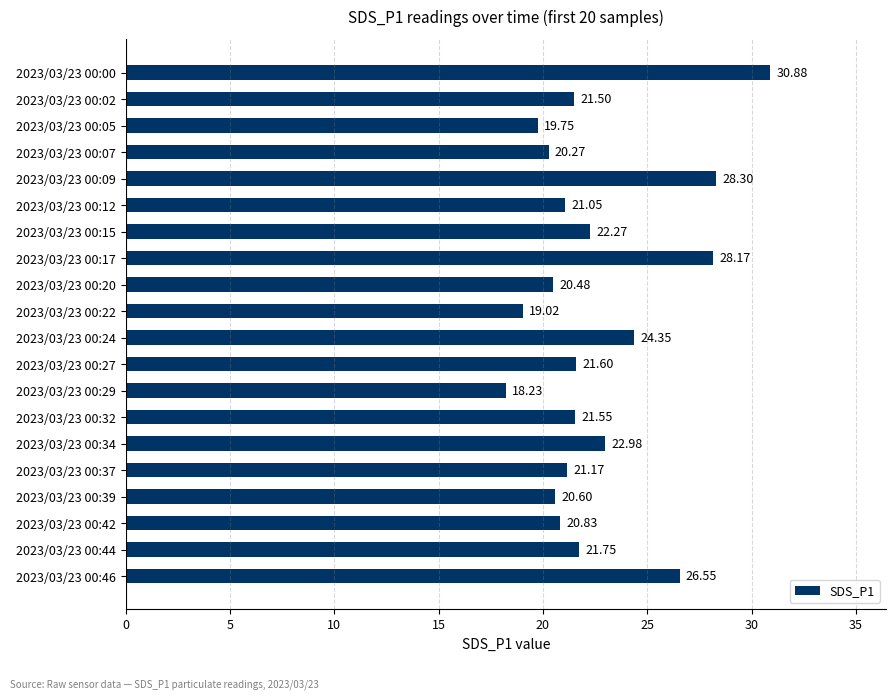

Are the bars horizontal?

Yes